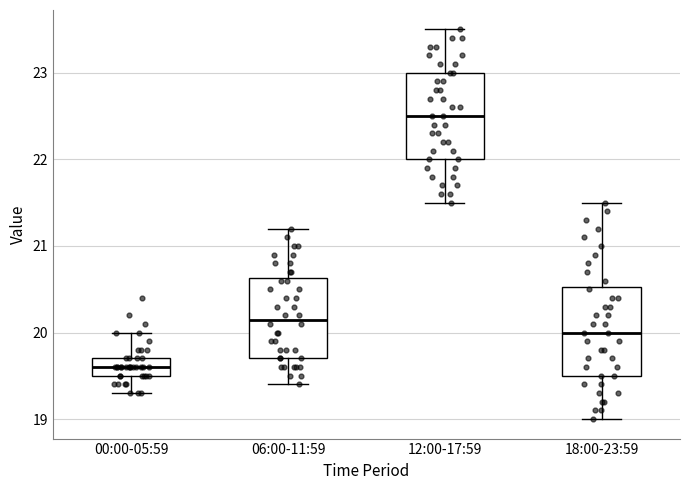

Reading left to right, transcribe this box plot: for each box, give where its median line is, the range the box spans, and where its two whiskers end, as read against the y-axis. The values are not printed on the chart, so give them approximately, as read against the axis.

00:00-05:59: median 19.6, box 19.5 to 19.7, whiskers 19.3 to 20.0
06:00-11:59: median 20.2, box 19.7 to 20.6, whiskers 19.4 to 21.2
12:00-17:59: median 22.5, box 22.0 to 23.0, whiskers 21.5 to 23.5
18:00-23:59: median 20.0, box 19.5 to 20.5, whiskers 19.0 to 21.5